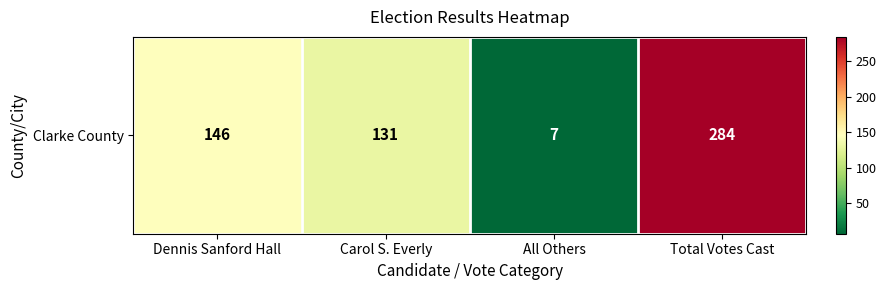

What is the change in value from Carol S. Everly to Total Votes Cast?

+153